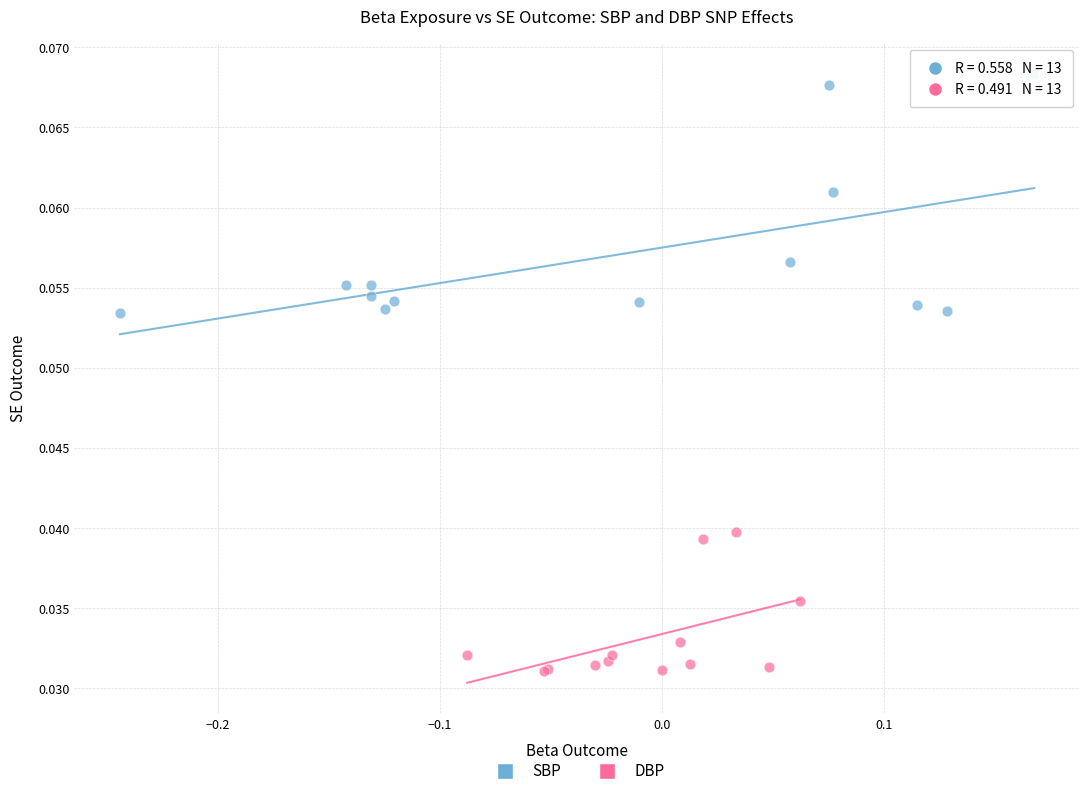

Which series contains the highest Y value?

SBP